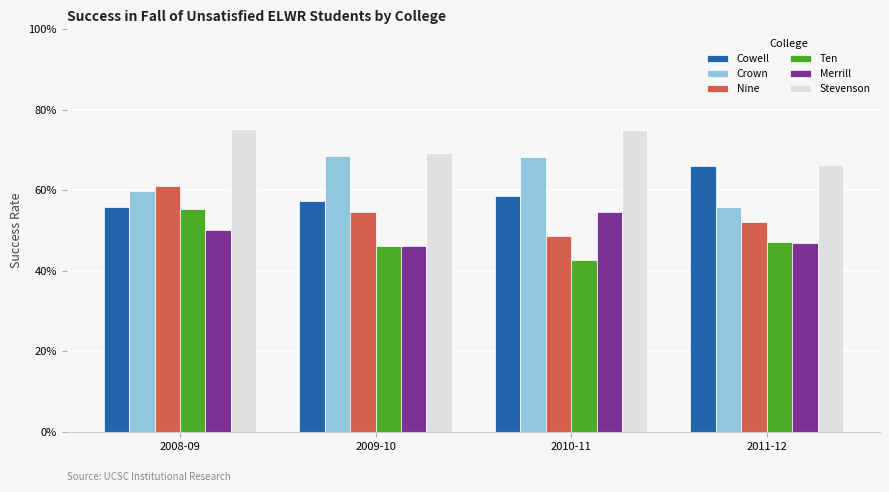

Reading right to left, extract all data points from this chart.

Cowell: 0.7	0.6	0.6	0.6
Crown: 0.6	0.7	0.7	0.6
Nine: 0.5	0.5	0.5	0.6
Ten: 0.5	0.4	0.5	0.6
Merrill: 0.5	0.5	0.5	0.5
Stevenson: 0.7	0.8	0.7	0.8